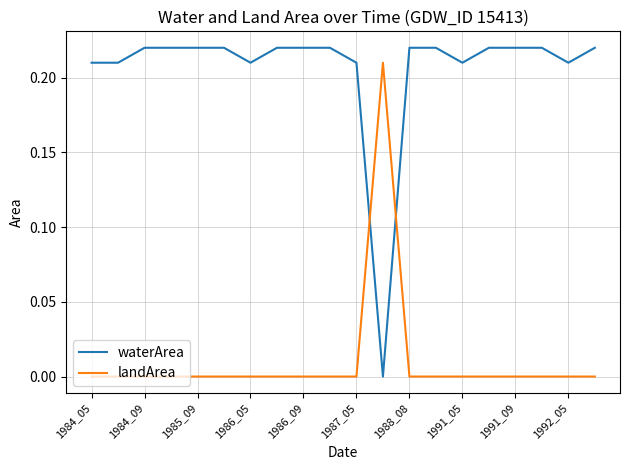

List the series in order of their peak value, lowest first.

landArea, waterArea